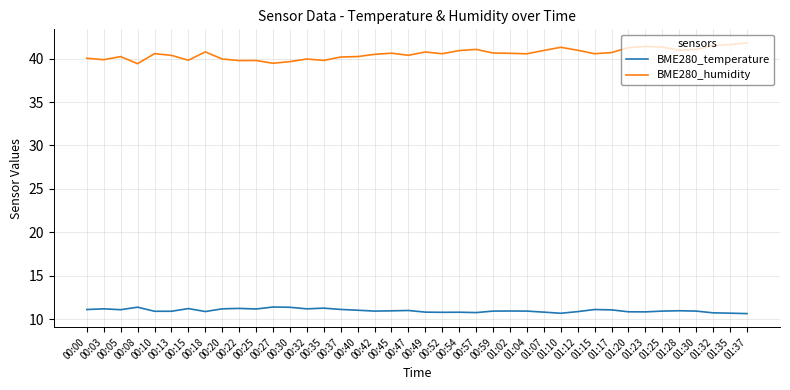

What is the smallest value displayed?

10.6